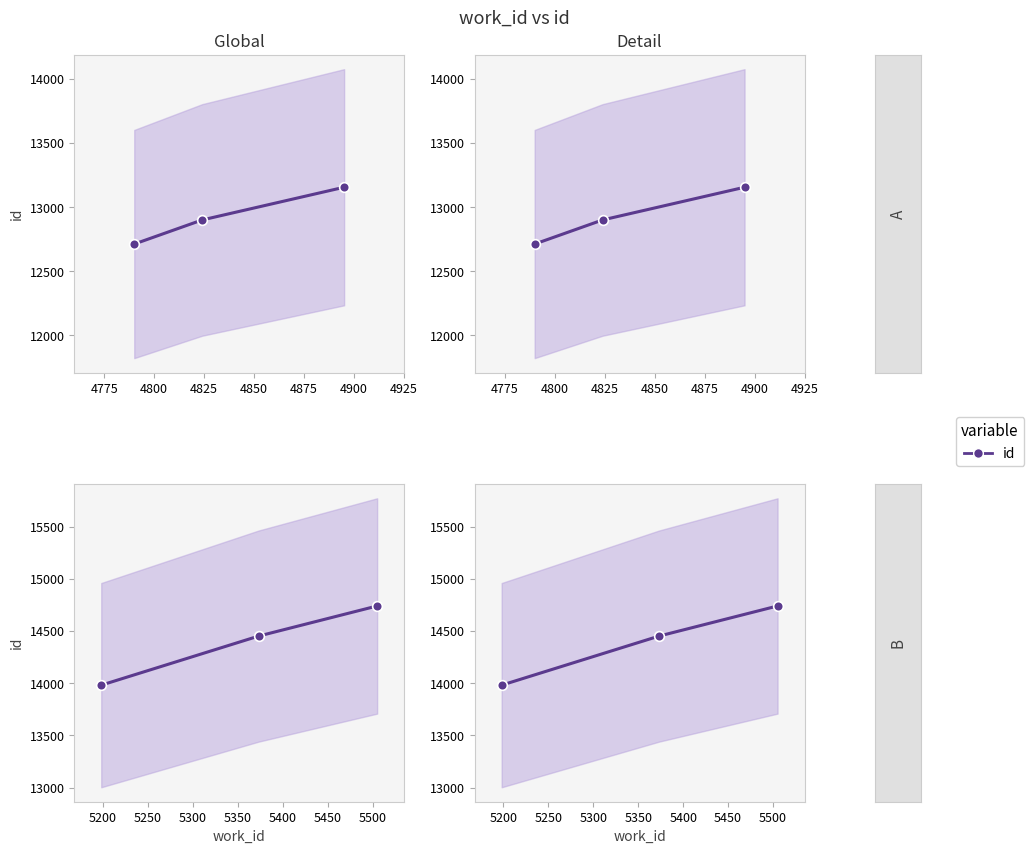

What is the average value?

14392